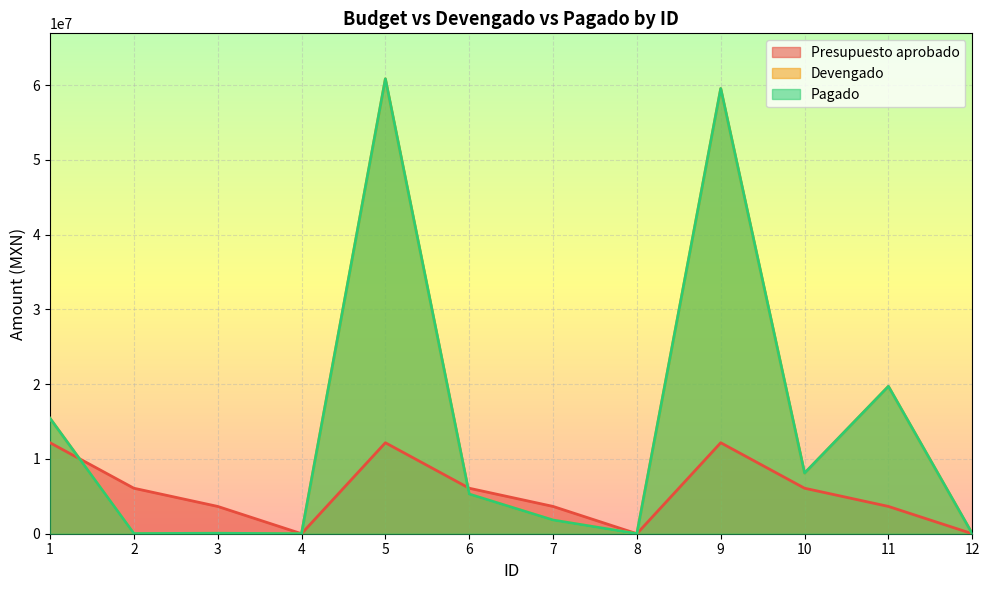

At how many categories does at least one series exceed 45115313?

2